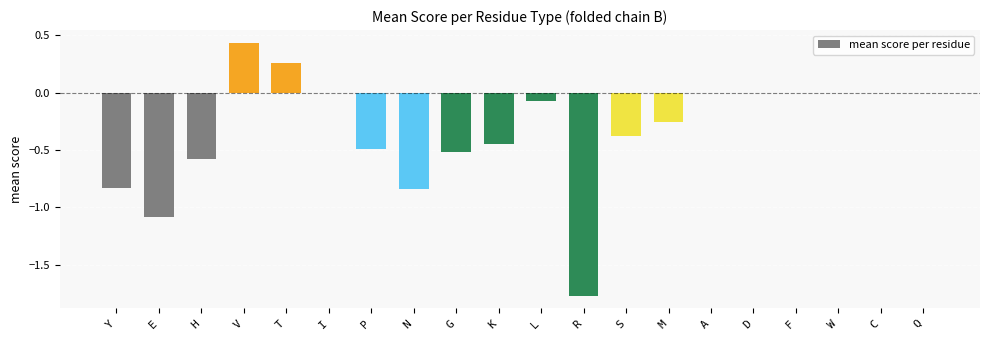

Which label corresponds to the largest value in the chart?

V